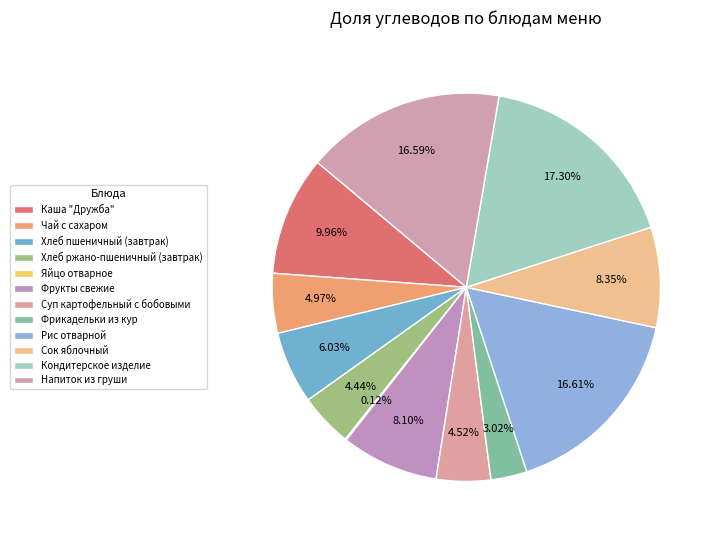

To the nearest percent, what percentage of the pie is Суп картофельный с бобовыми?

5%